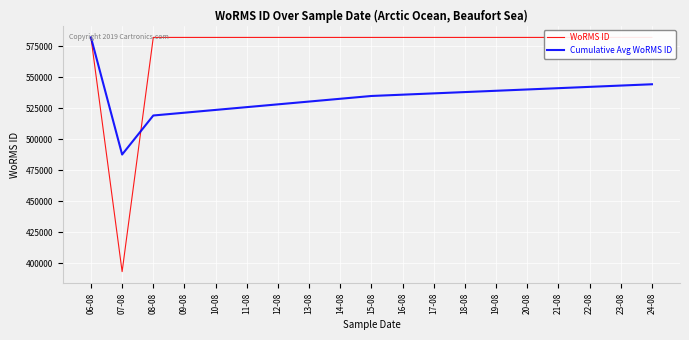

What is the maximum value for Cumulative Avg WoRMS ID?

582135.0